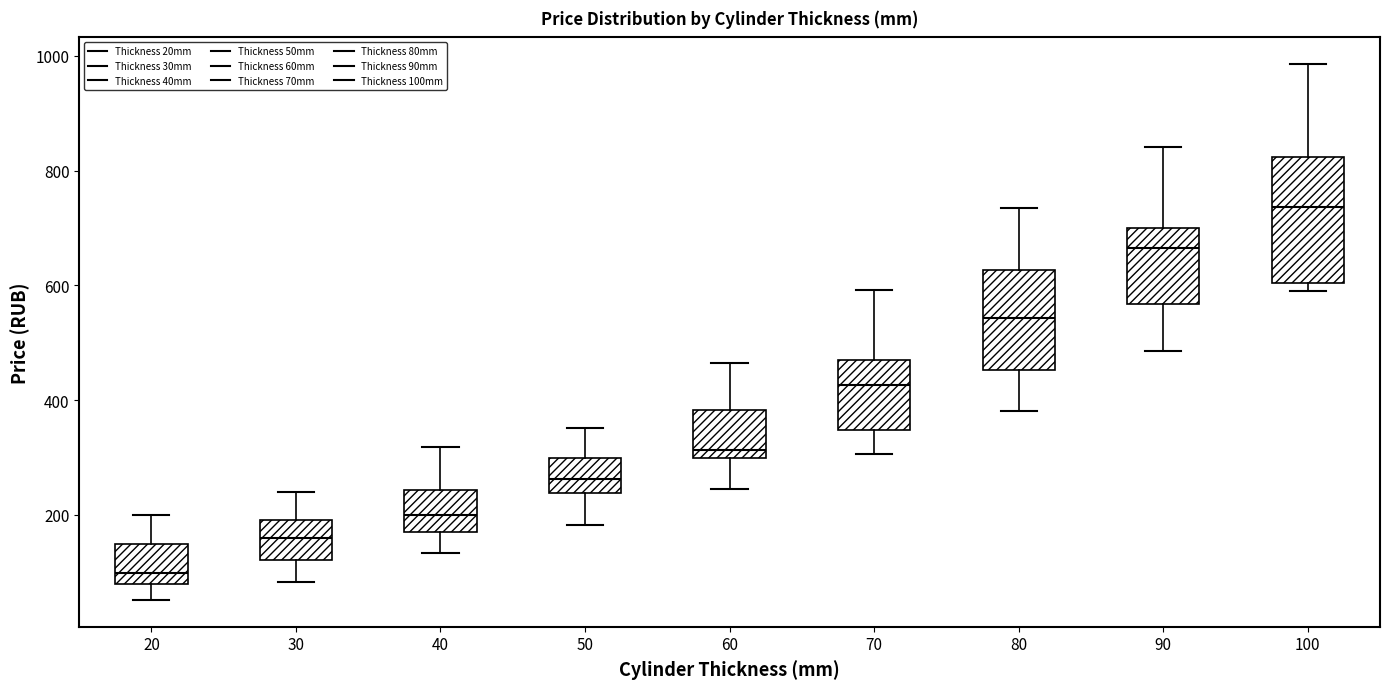

Which box's median line is the highest?

100